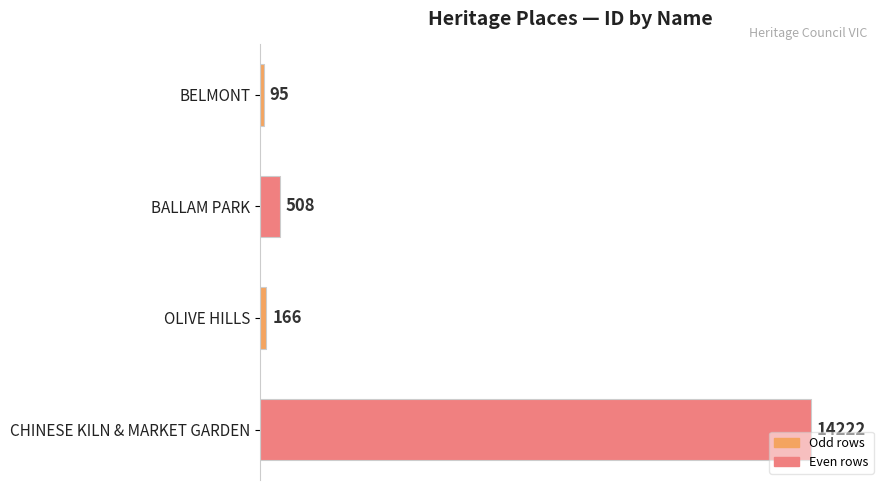

What is the change in value from BALLAM PARK to CHINESE KILN & MARKET GARDEN?

+13714